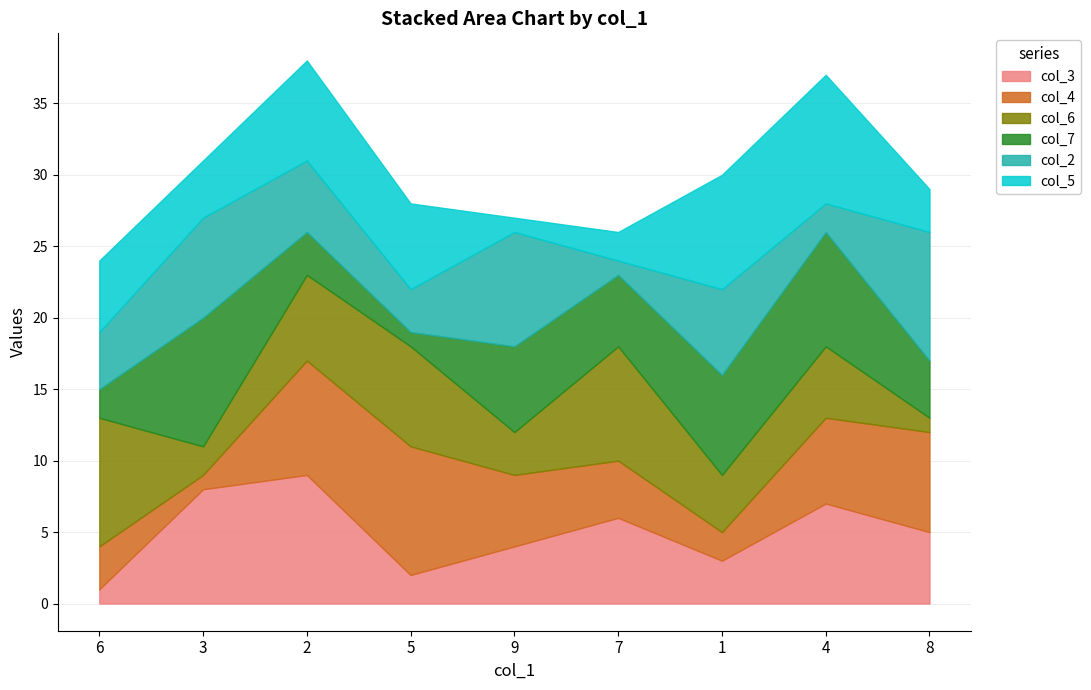

What is the label of the 8th point from the right?

3